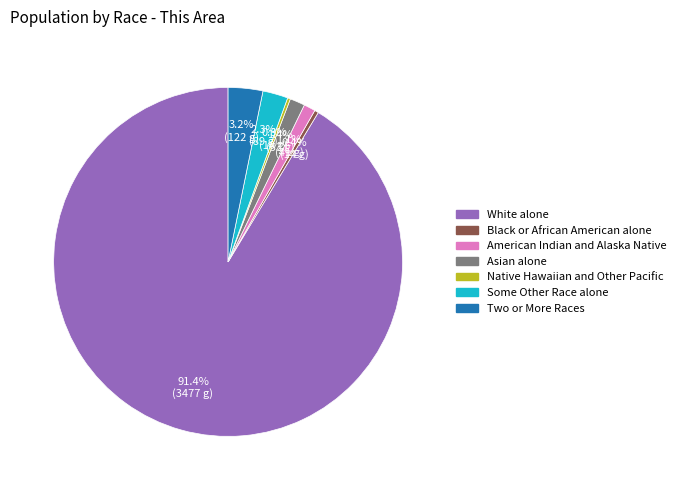

Between Some Other Race alone and Two or More Races, which is larger?

Two or More Races